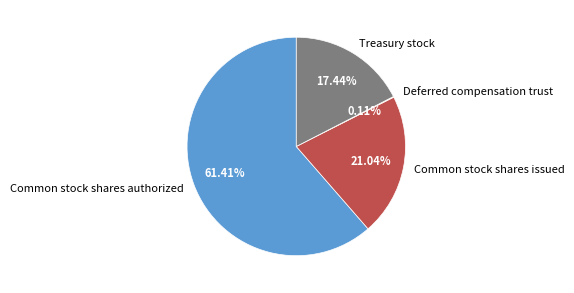

To the nearest percent, what portion does Treasury stock represent?

17%